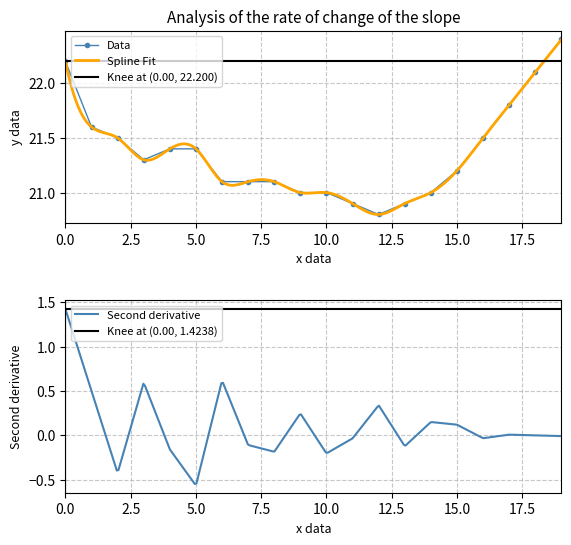

Which label corresponds to the largest value in the chart?

19